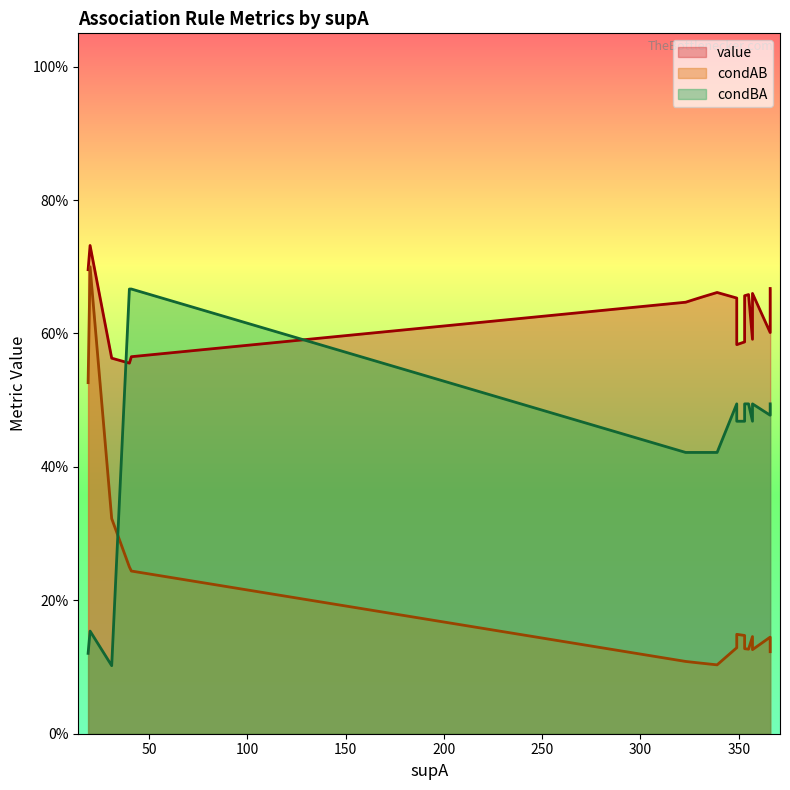

How many lines are shown in the chart?

3